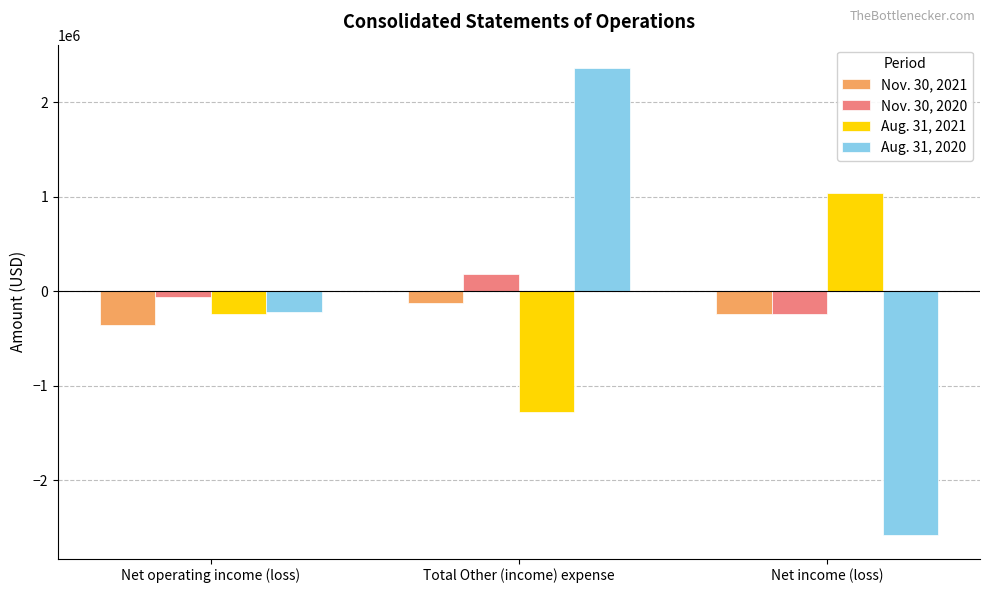

At how many categories does at least one series exceed 1423859?

1